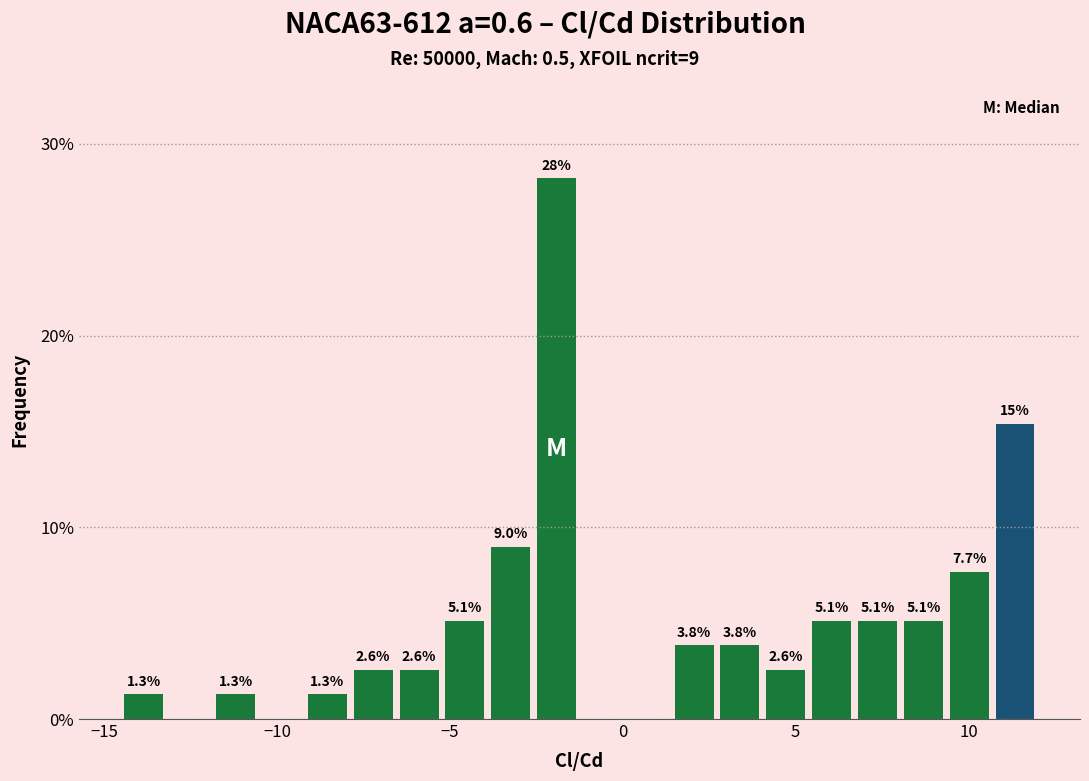

Read against the x-axis, roughly where is the centre of the tallest bar?

-2.0